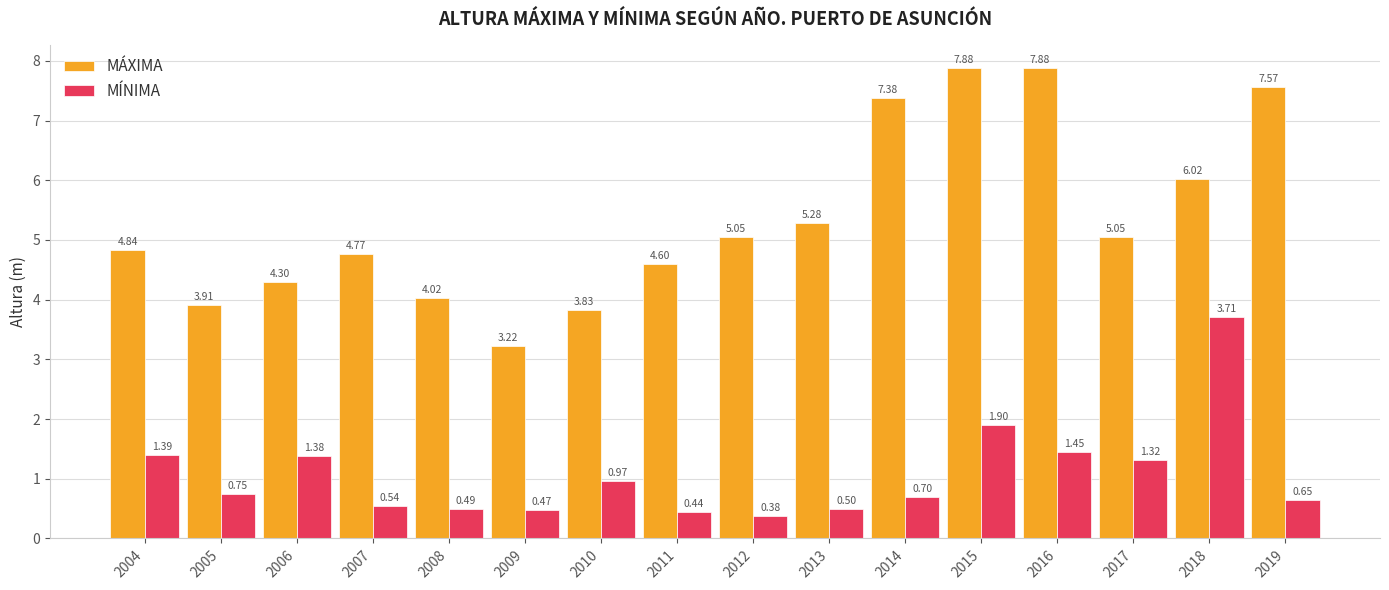

What is the total value across all series at 2013?

5.8